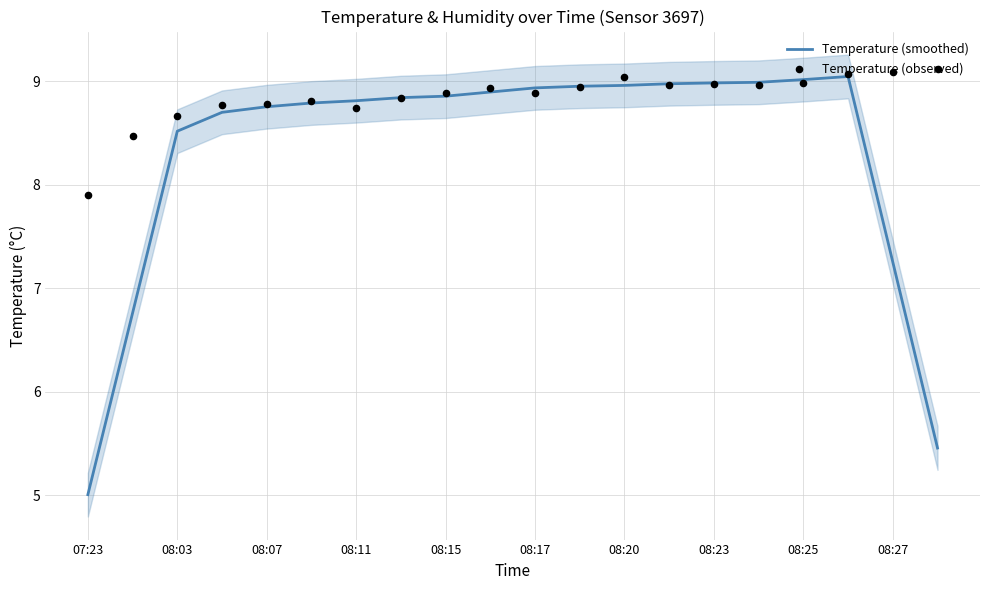

Which series reaches the maximum Y coordinate?

Temperature (observed)